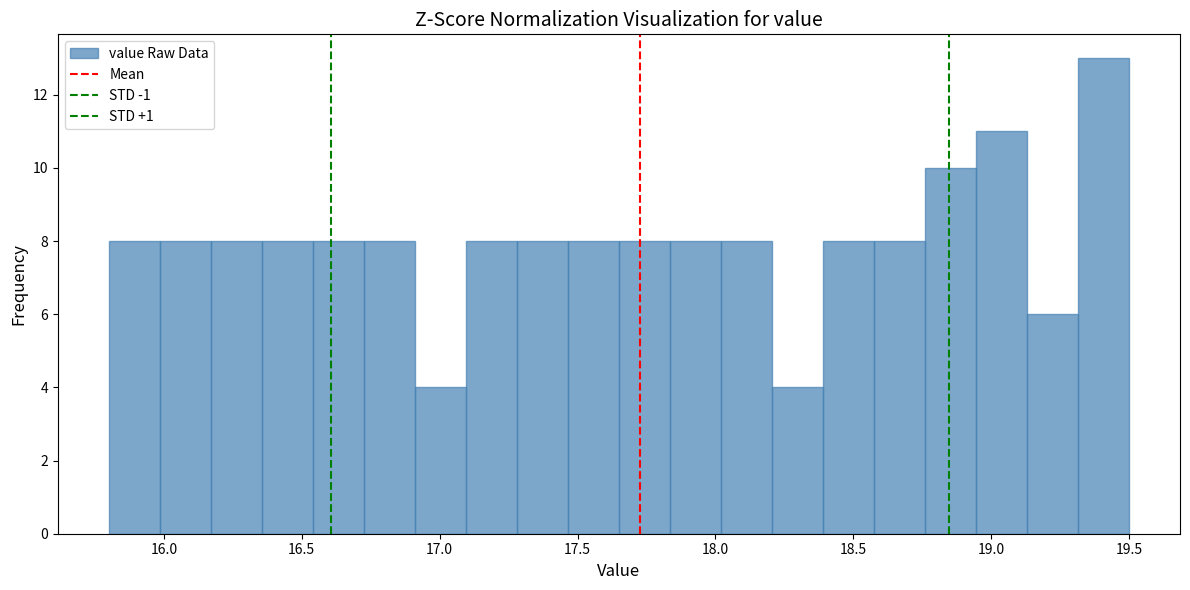

Read against the x-axis, roughly where is the centre of the tallest bar?

19.40